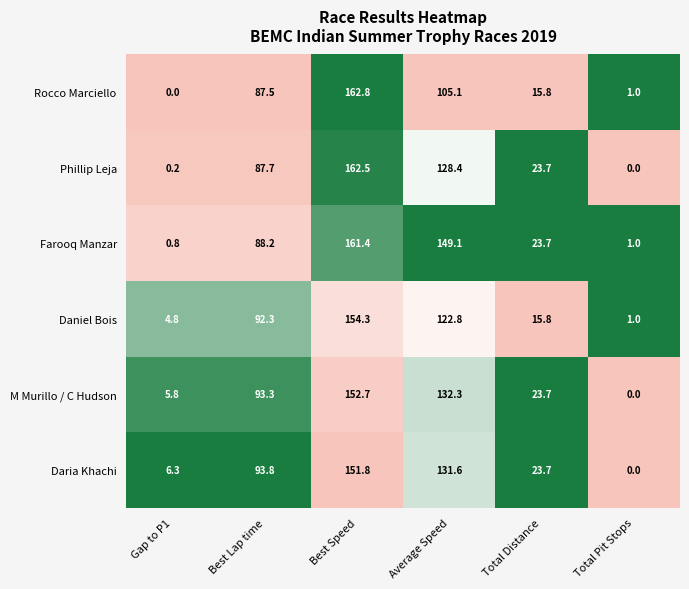

Which series has the largest total across all categories?

Farooq Manzar